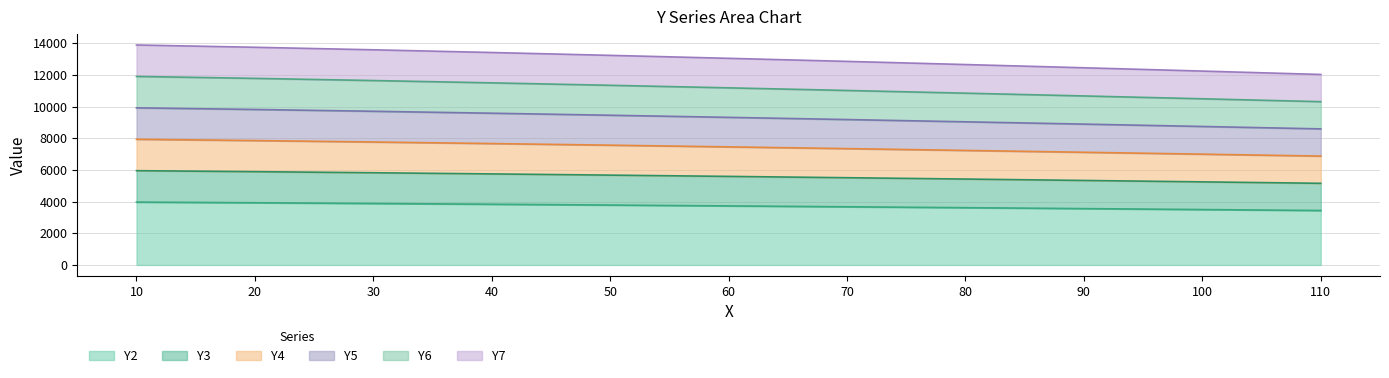

Where does the Y6 series first go above 5591?

10